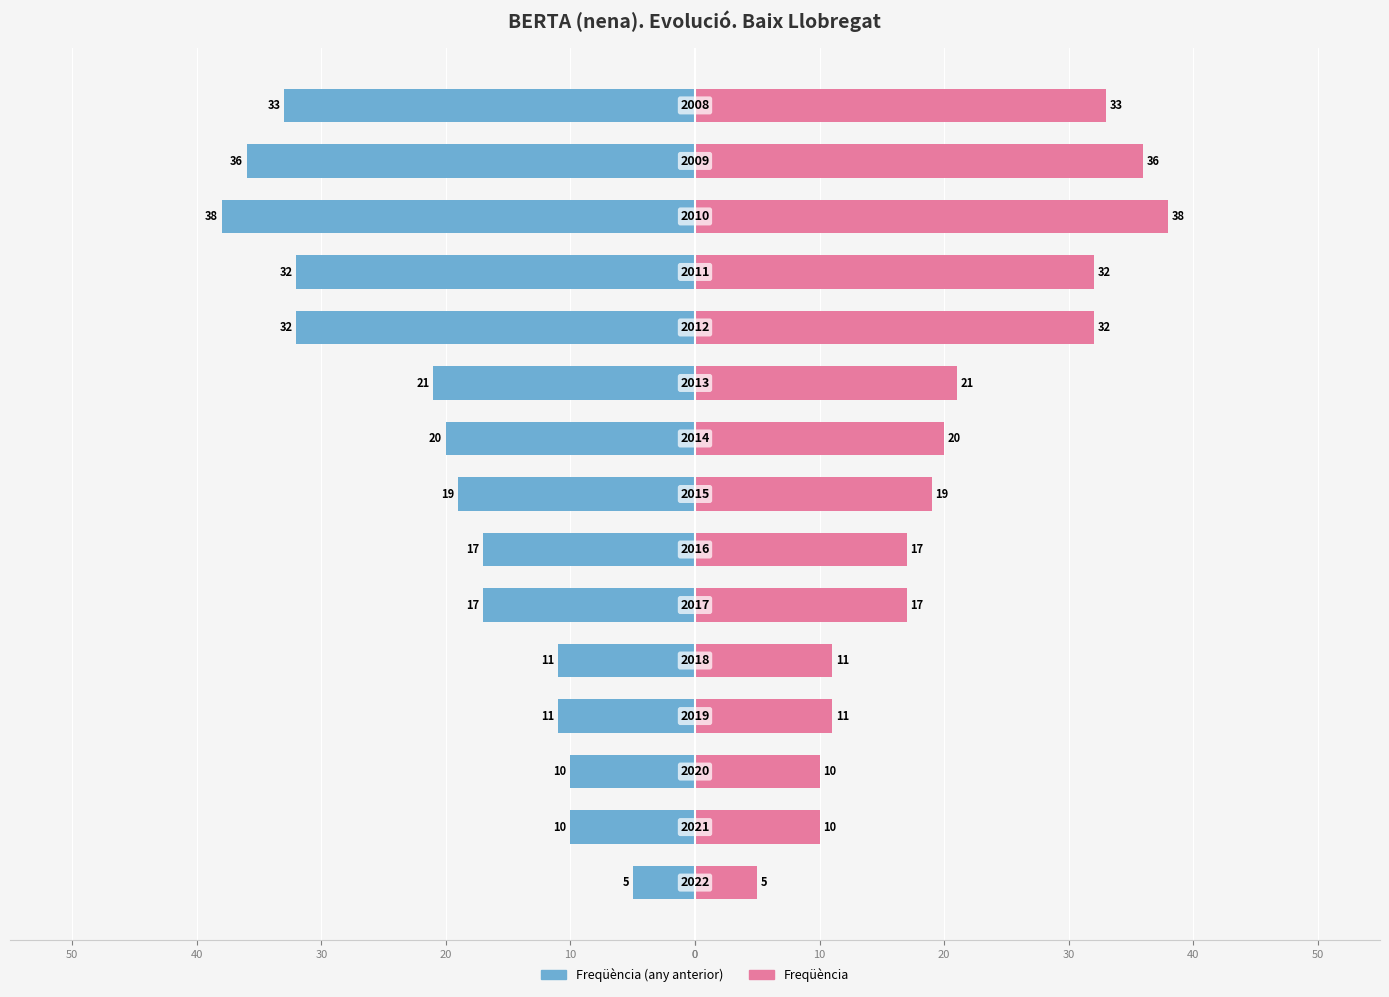

How many bars are there in each group?

2